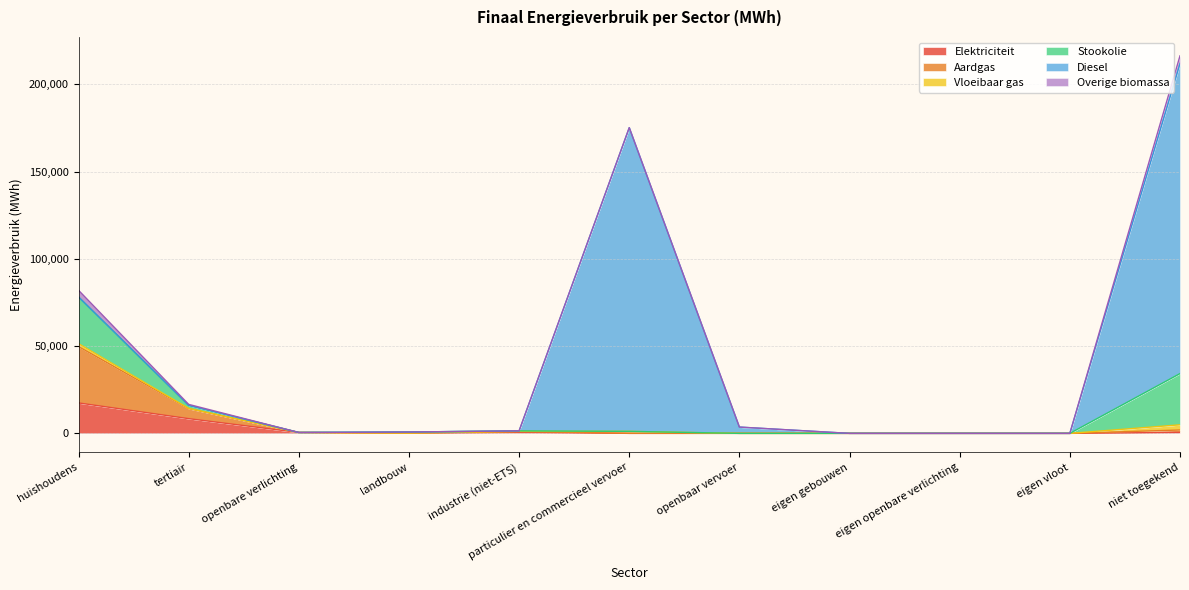

Where is the first local maximum for Aardgas?

industrie (niet-ETS)